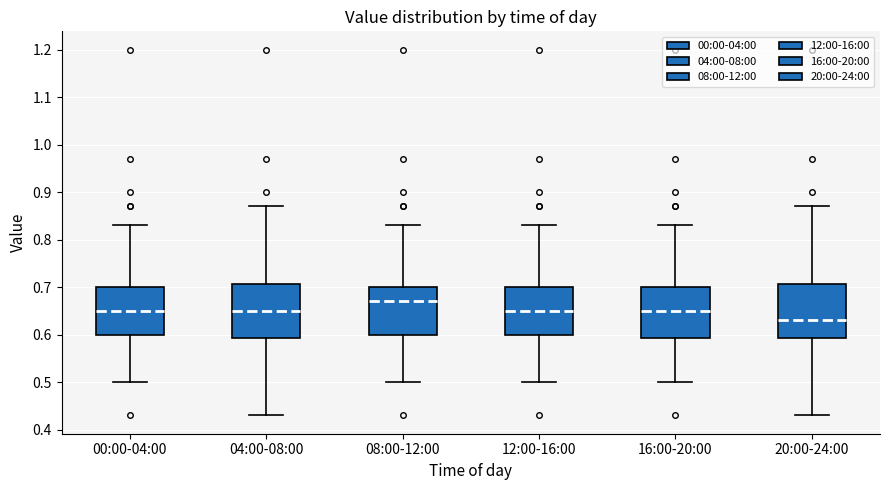

Which box's median line is the highest?

08:00-12:00